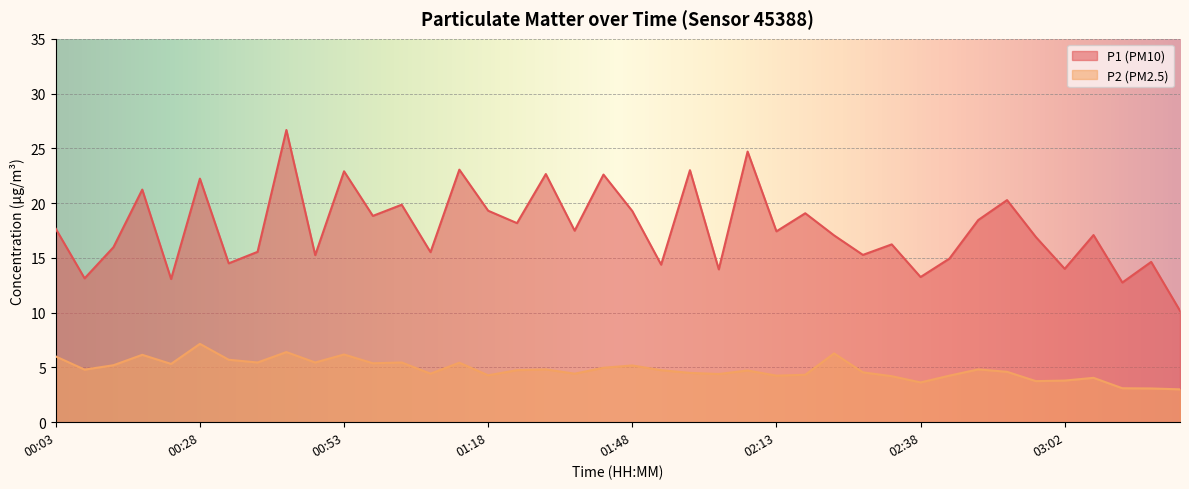

What are all the series names shown in the legend?

P1 (PM10), P2 (PM2.5)